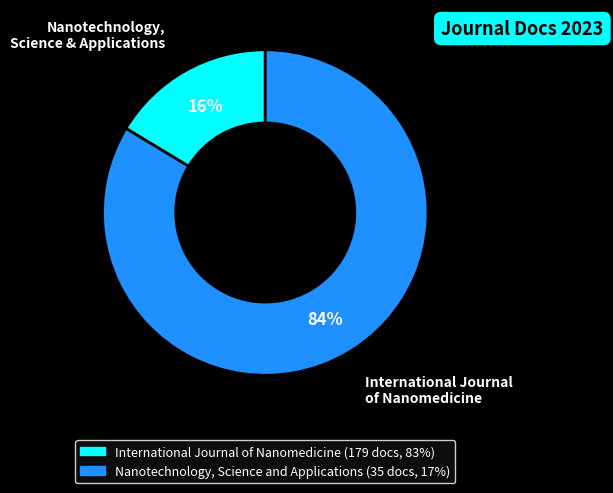

To the nearest percent, what is the average slice percentage?

50%